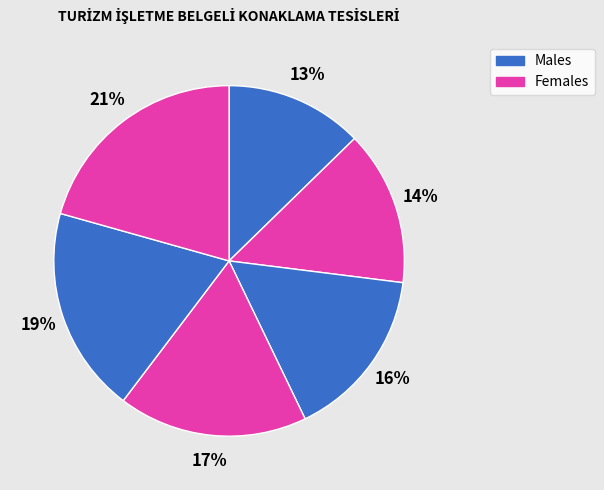

How many slices are in this pie chart?

6